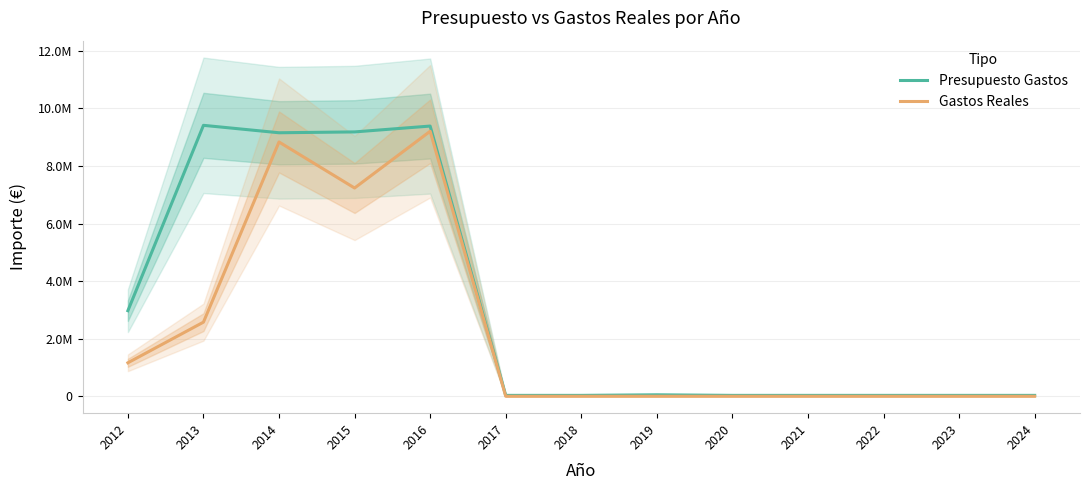

Reading left to right, transcribe all the data shown in this chart.

Presupuesto Gastos: 2972082.0	9411203.0	9153139.0	9182358.0	9385622.0	30000.0	30000.0	50000.0	30000.0	30000.0	30000.0	30000.0	30000.0
Gastos Reales: 1162272.5	2573908.7	8832384.4	7233480.9	9204715.2	0.0	0.0	0.0	0.0	0.0	0.0	0.0	0.0